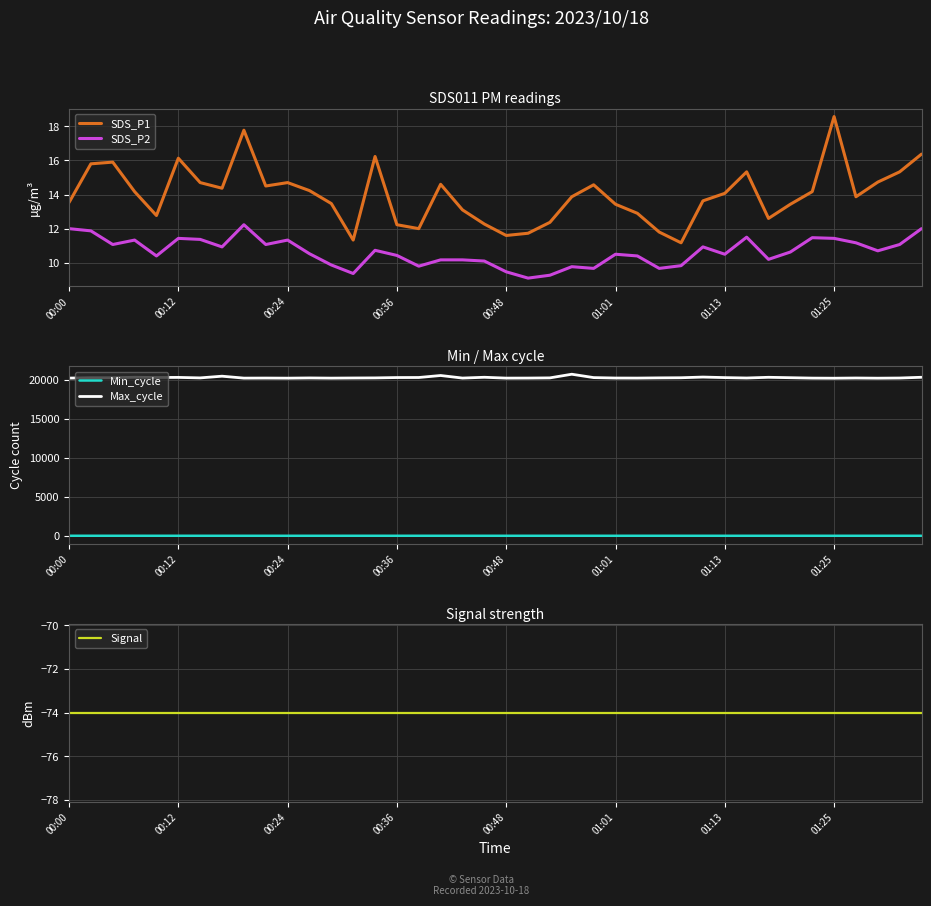

What is the highest value of the SDS_P2 series?

12.2